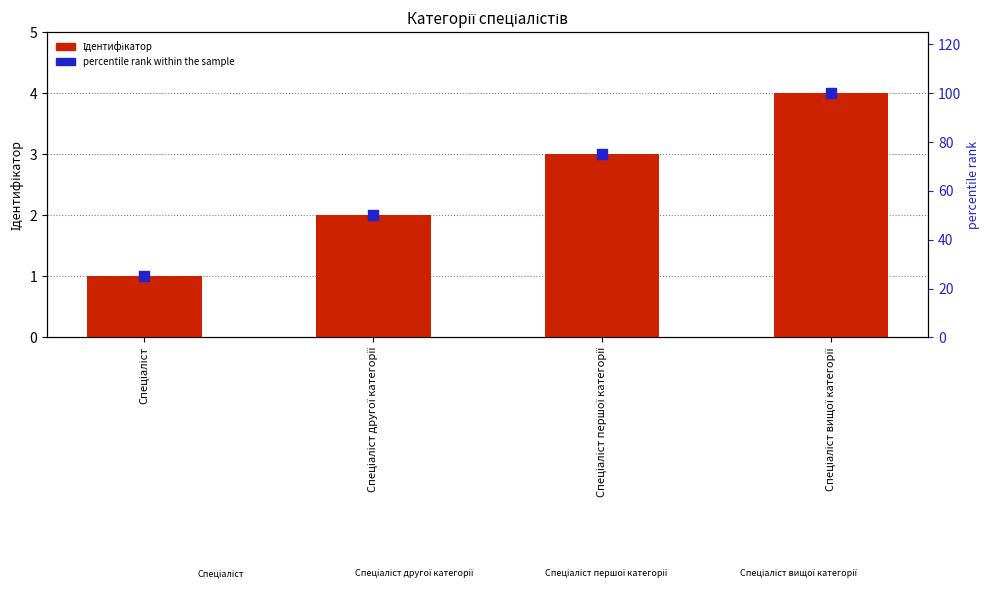

Which series contains the highest Y value?

percentile rank within the sample